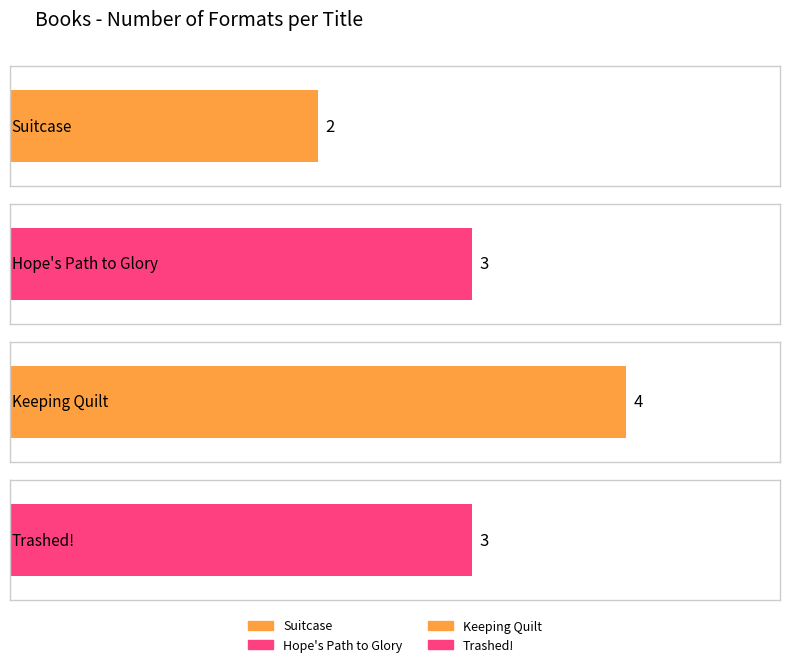

Which label corresponds to the largest value in the chart?

Keeping Quilt